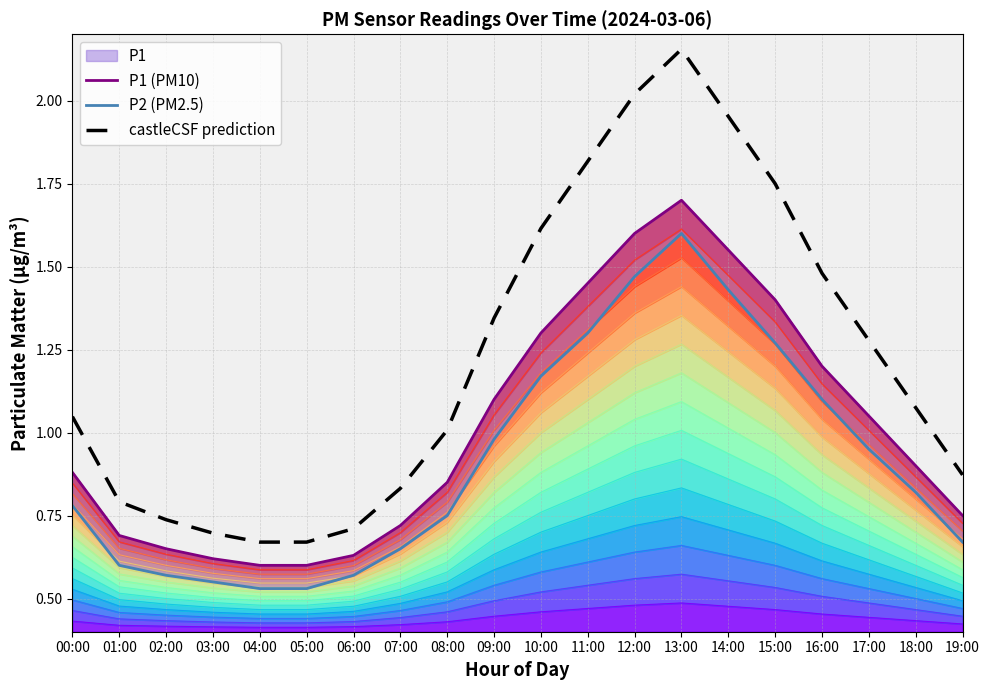

Rank the categories by P2 (PM2.5) value from lowest to highest.

04:00, 05:00, 03:00, 02:00, 06:00, 01:00, 07:00, 19:00, 08:00, 00:00, 18:00, 17:00, 09:00, 16:00, 10:00, 15:00, 11:00, 14:00, 12:00, 13:00